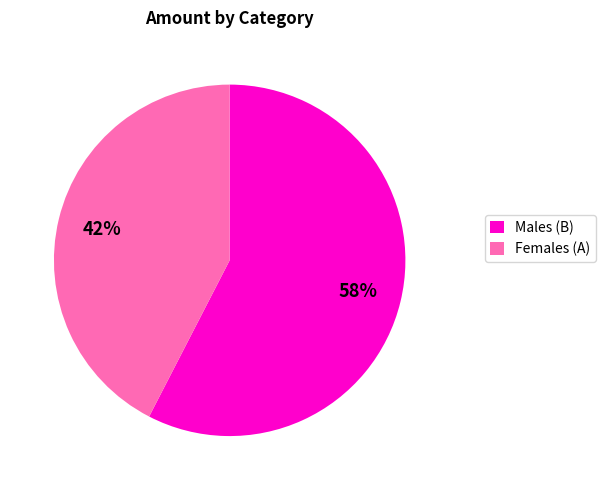

Does Males (B) account for over 50% of the chart?

Yes